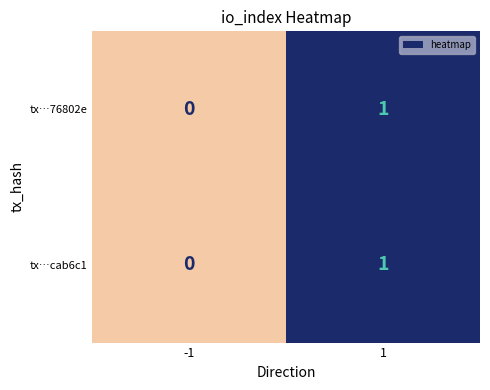

Rank the categories by tx…cab6c1 value from highest to lowest.

1, -1